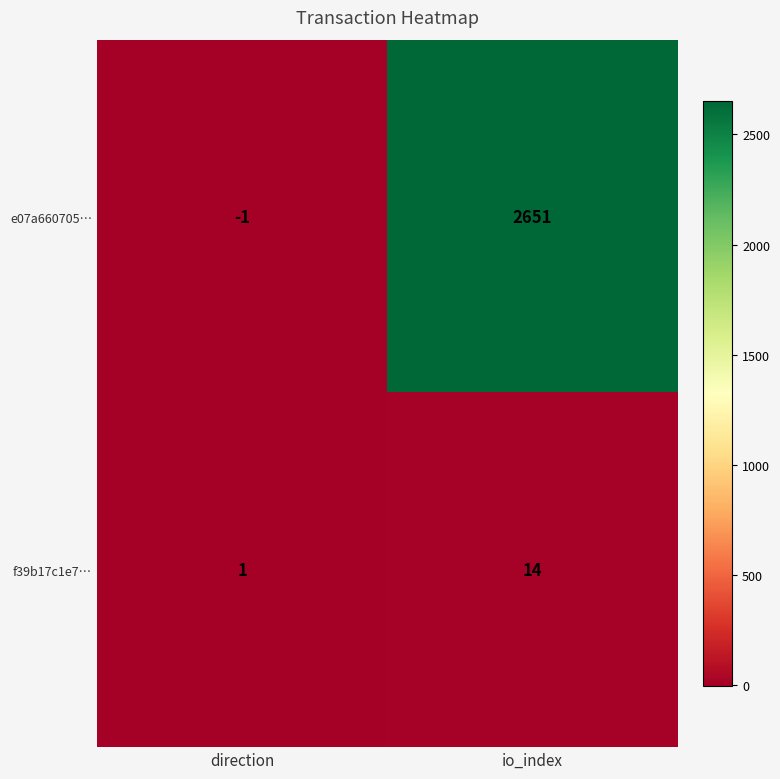

List the series in order of their overall mean, highest first.

e07a660705…, f39b17c1e7…